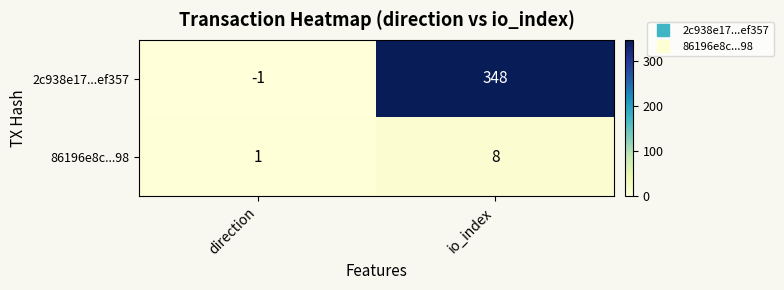

At which category is the sum across all series the highest?

io_index